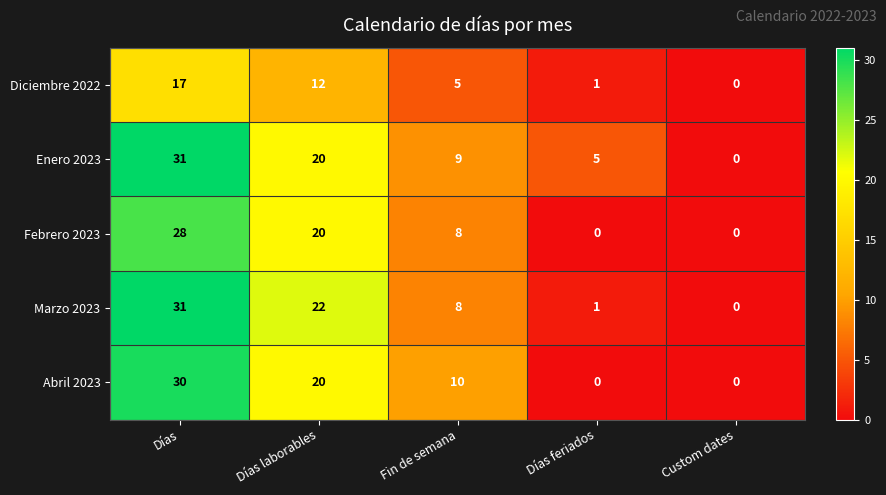

Reading left to right, list all the values displayed in this chart.

Diciembre 2022: Días=17	Días laborables=12	Fin de semana=5	Días feriados=1	Custom dates=0
Enero 2023: Días=31	Días laborables=20	Fin de semana=9	Días feriados=5	Custom dates=0
Febrero 2023: Días=28	Días laborables=20	Fin de semana=8	Días feriados=0	Custom dates=0
Marzo 2023: Días=31	Días laborables=22	Fin de semana=8	Días feriados=1	Custom dates=0
Abril 2023: Días=30	Días laborables=20	Fin de semana=10	Días feriados=0	Custom dates=0